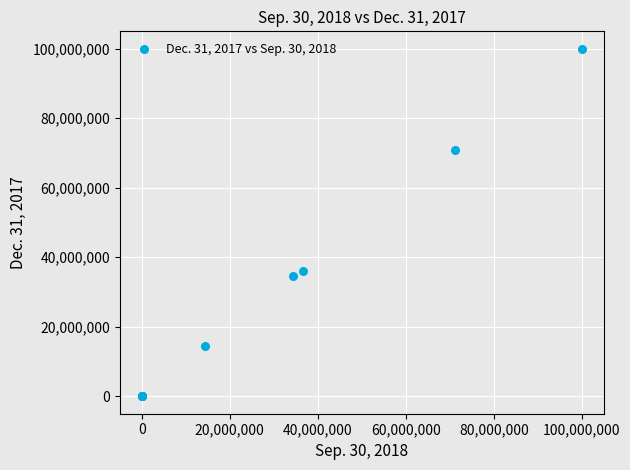

What Y value in the scatter plot is closest to 50000000?

36127000.0